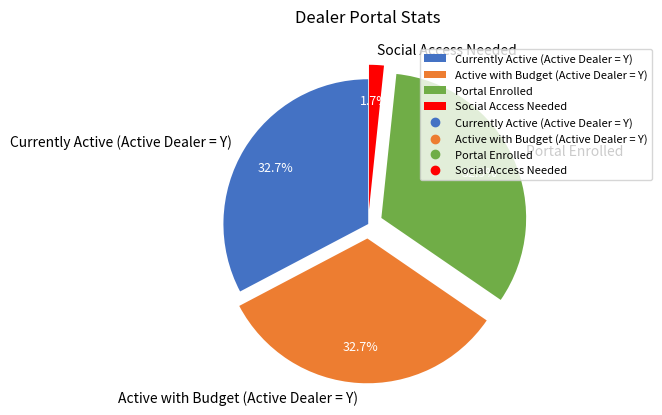

What percentage is the Portal Enrolled slice, to the nearest percent?

33%